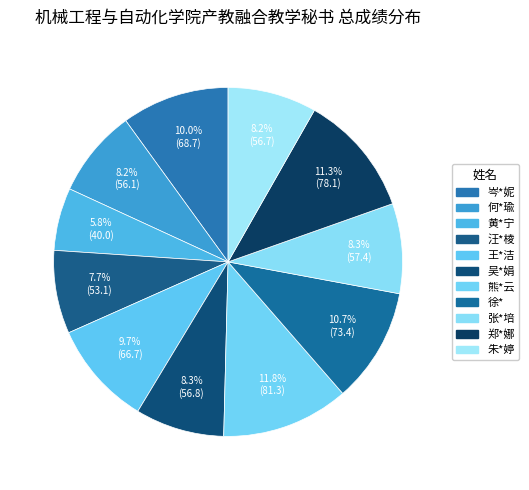

Count the number of slices in the pie.

11